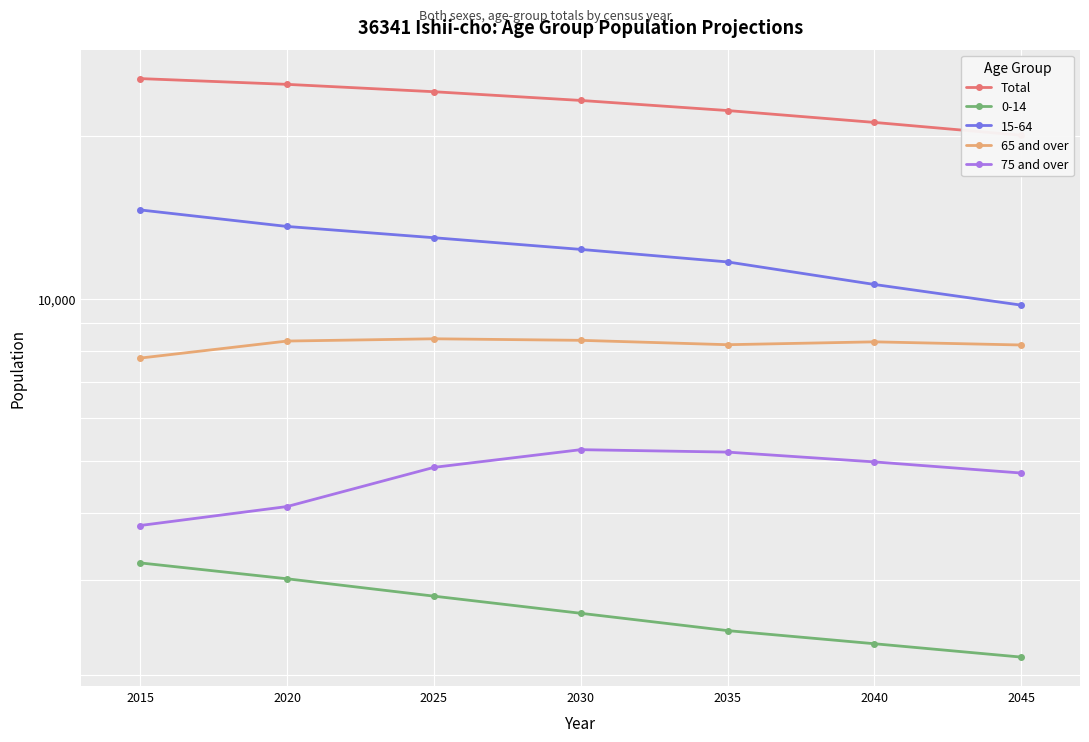

True or false: Total and 65 and over intersect in this chart.

False